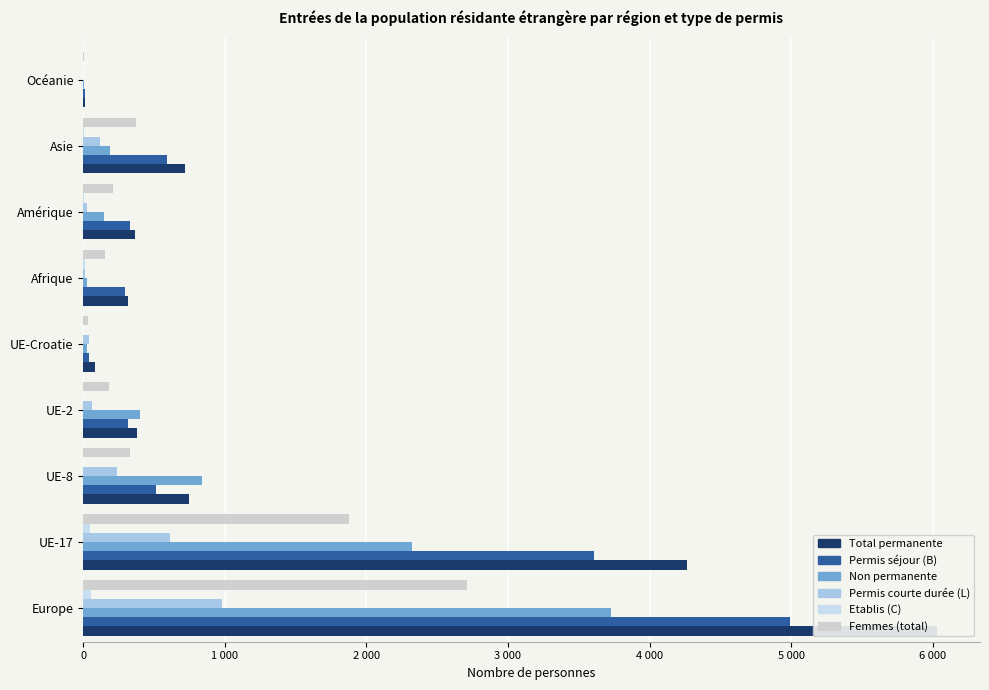

At UE-8, list the series in order from smallest to largest.

Etablis (C), Permis courte durée (L), Femmes (total), Permis séjour (B), Total permanente, Non permanente